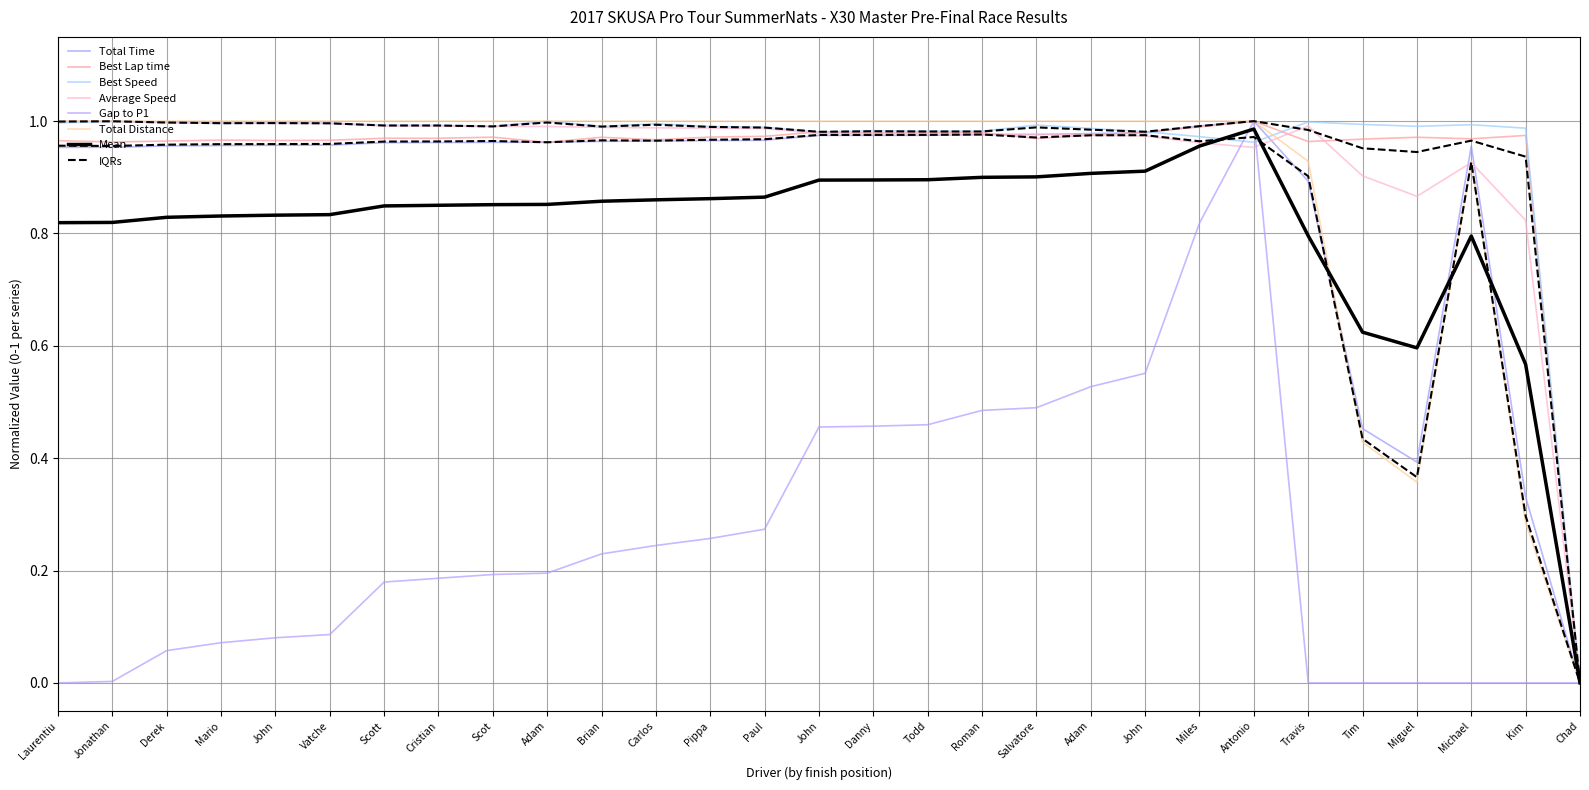

How many intersections are there between Best Speed and Total Distance?

1